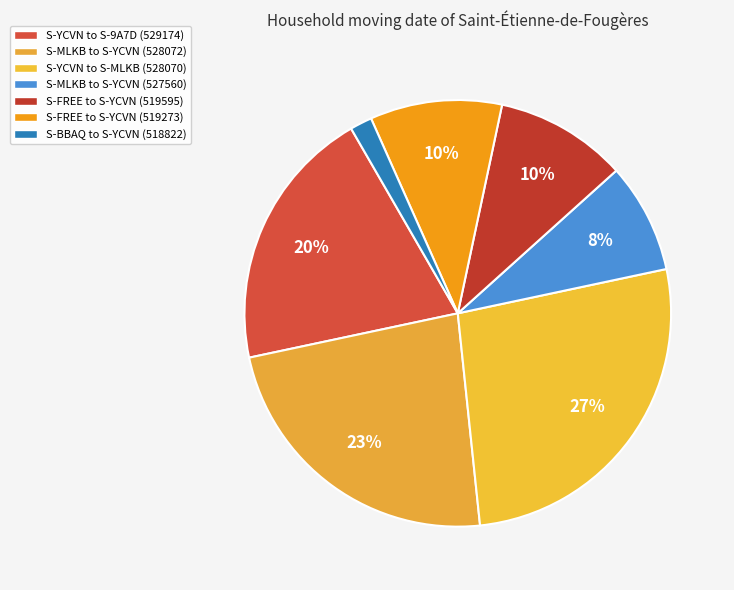

What percentage do S-FREE to S-YCVN (519273) and S-YCVN to S-MLKB (528070) together represent?

36.7%